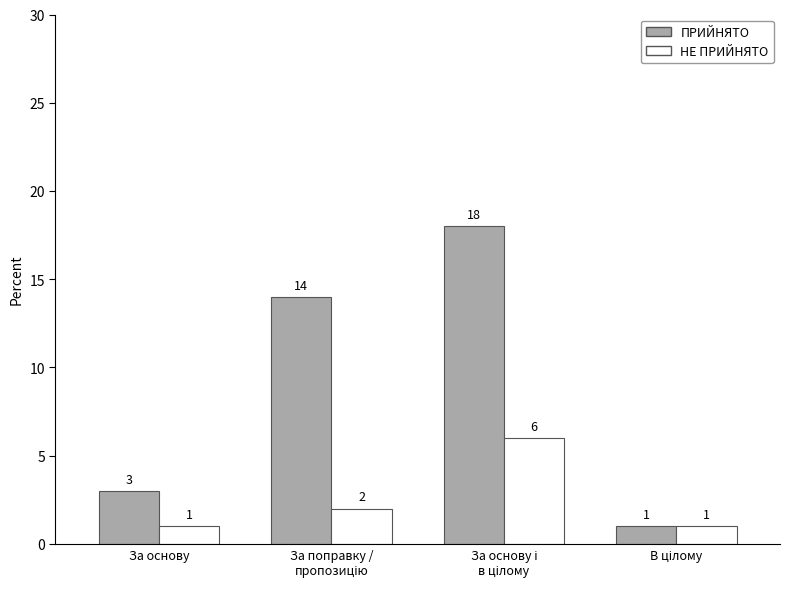

Rank the series at За основу from highest to lowest value.

ПРИЙНЯТО, НЕ ПРИЙНЯТО